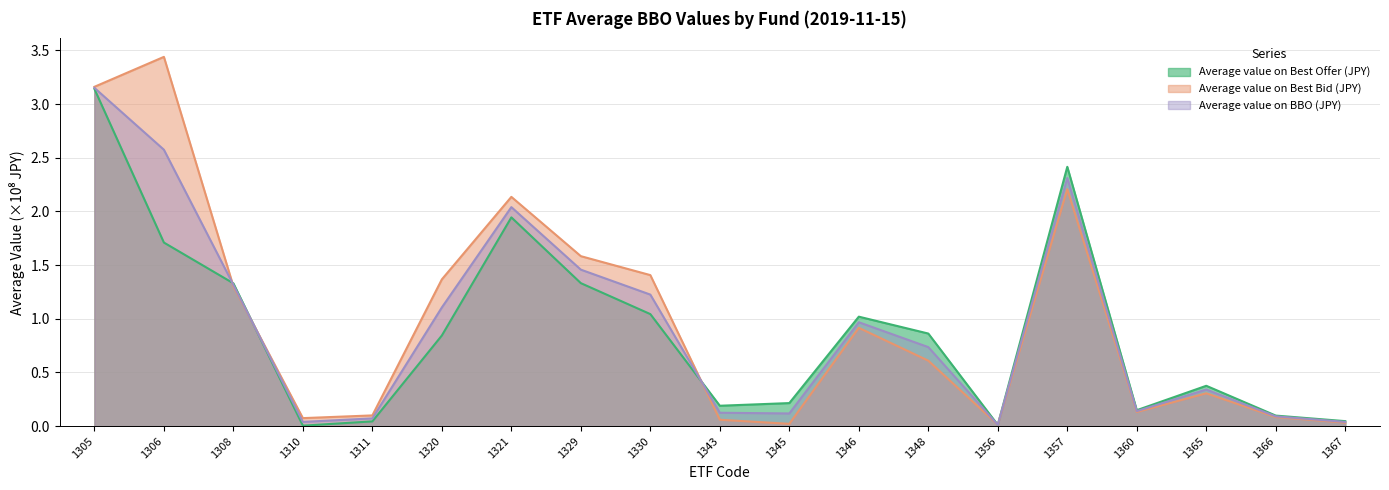

Is the value of Average value on Best Offer (JPY) at 1343 greater than the value of Average value on BBO (JPY) at 1330?

No